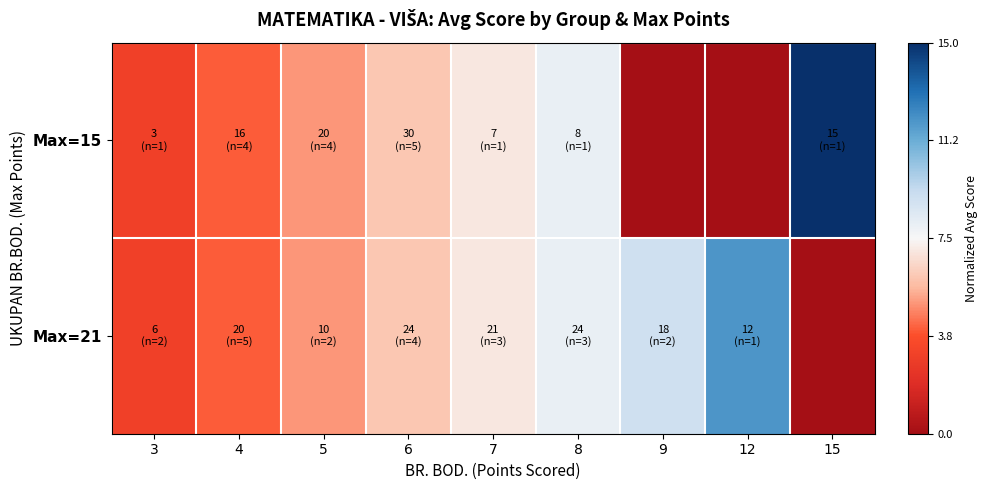

Which series has the widest spread of values?

Max=15